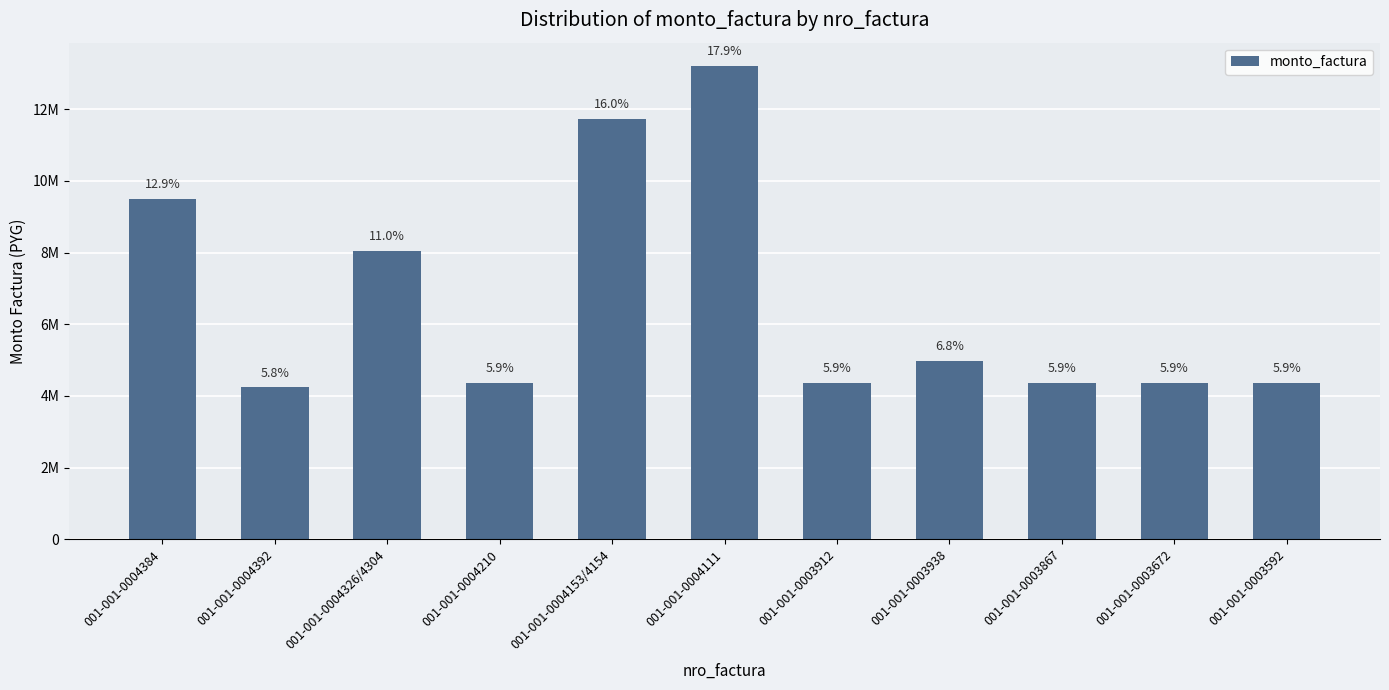

Are the bars horizontal?

No